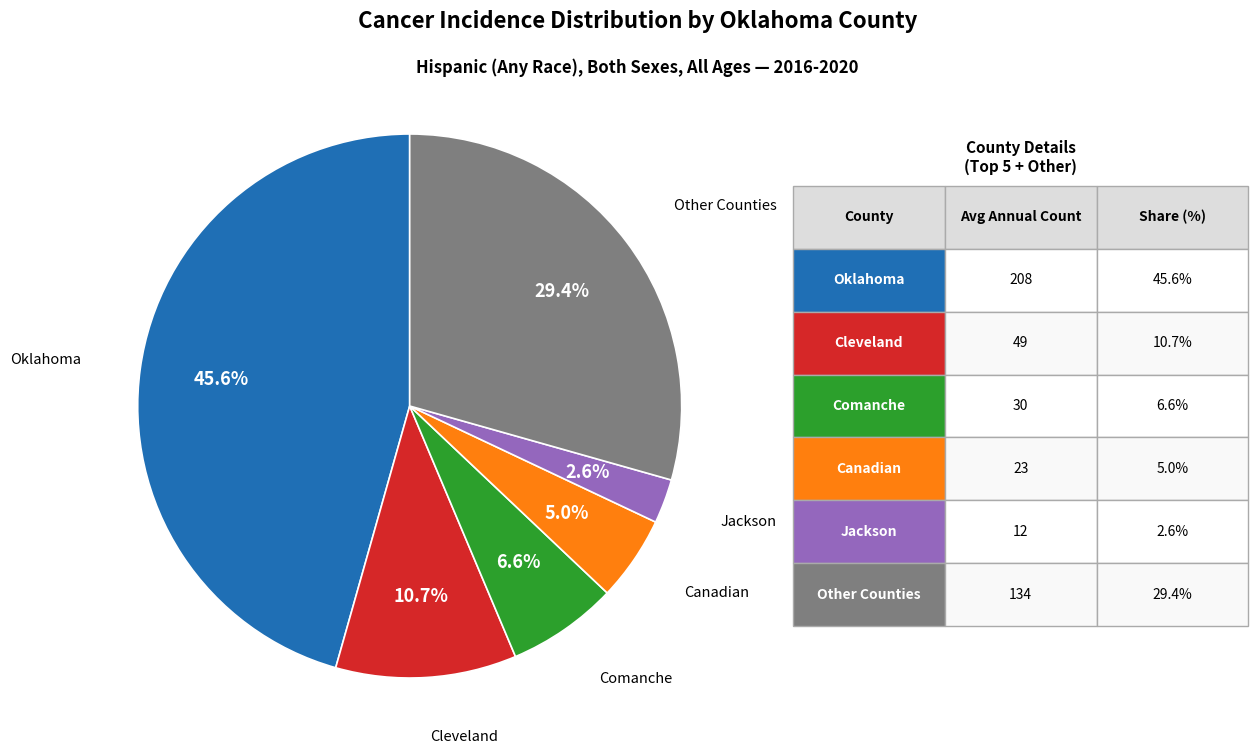

Does any single category account for the majority?

No